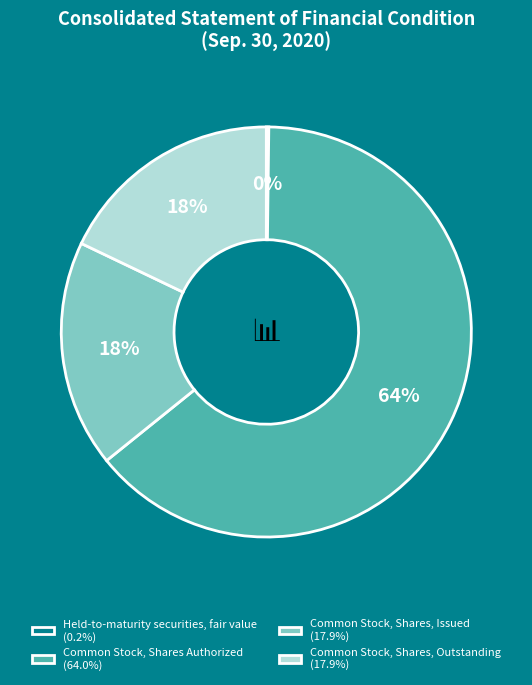

What percentage is the Common Stock, Shares, Outstanding slice, to the nearest percent?

18%